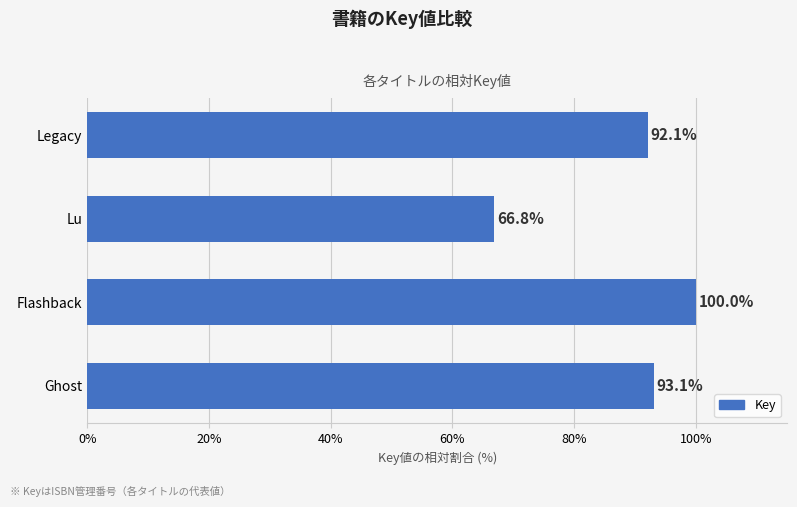

Reading top to bottom, what are all the values shown in this chart?

92.1	66.8	100.0	93.1